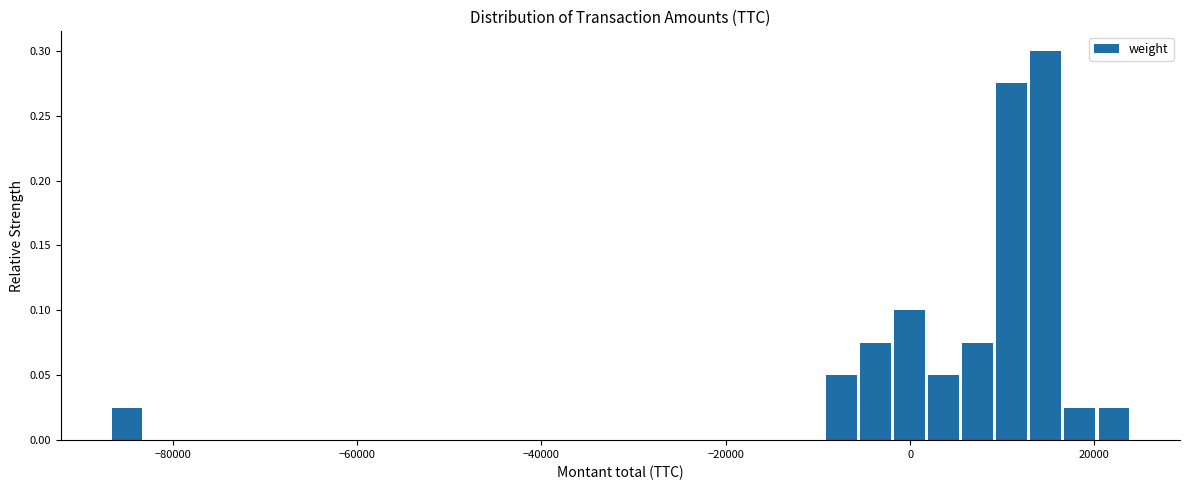

Read against the x-axis, roughly where is the centre of the tallest bar?

14000